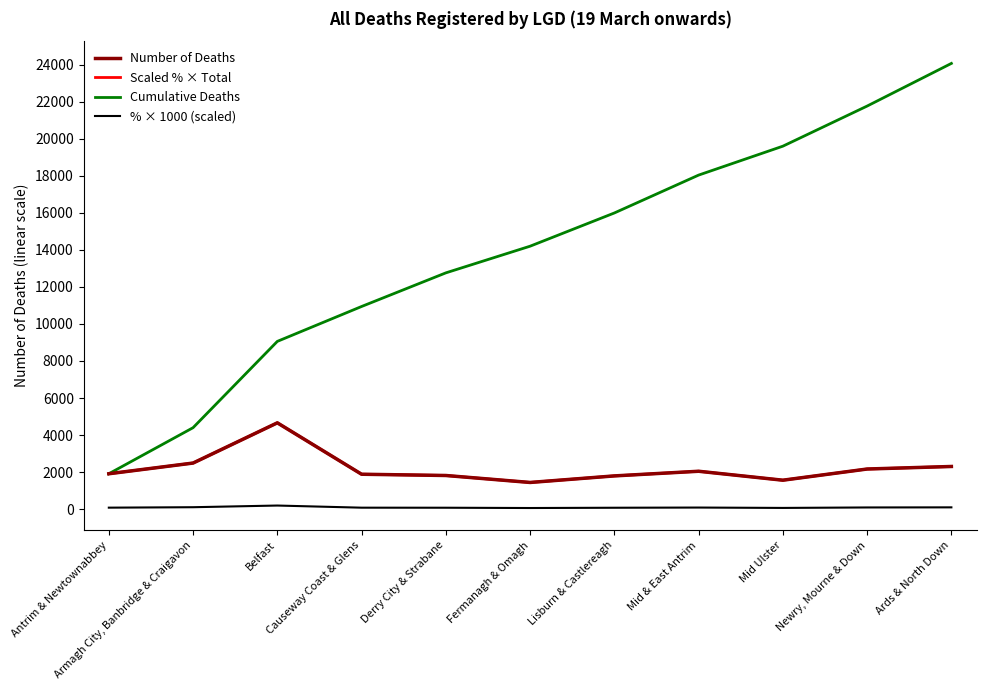

True or false: Cumulative Deaths and % × 1000 (scaled) cross at least once.

False